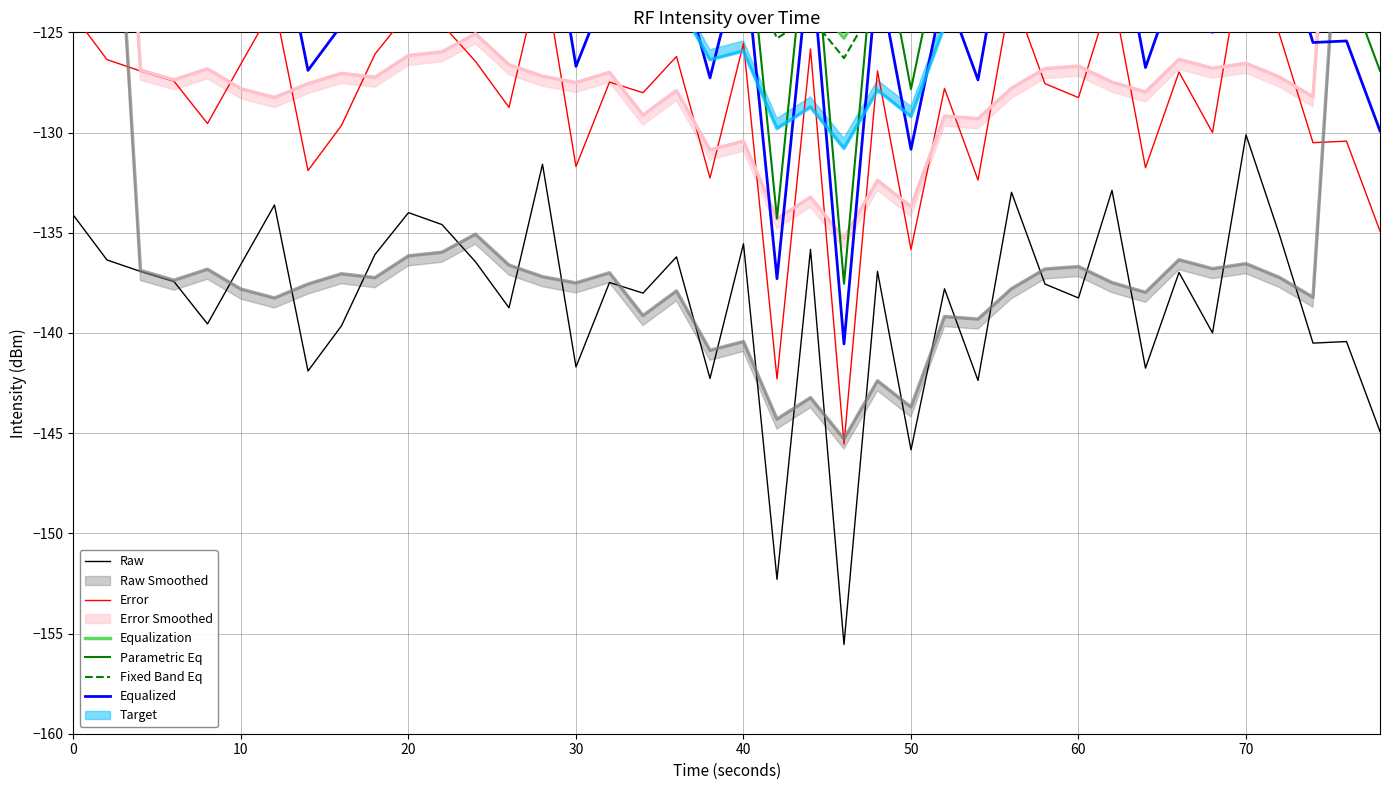

Is it true that Raw equals -134.1 at 0?

True